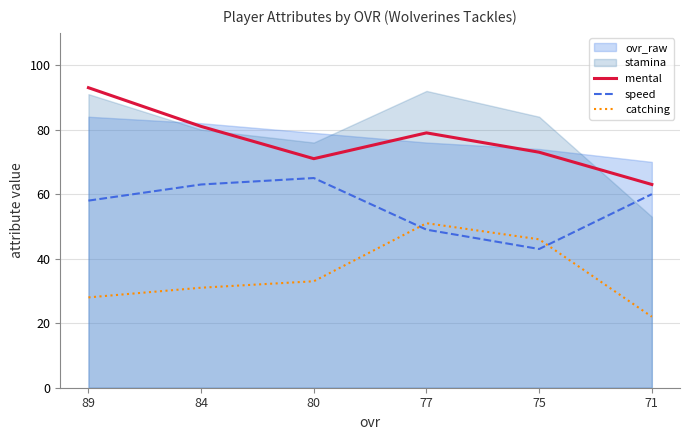

Is the value of mental at 75 greater than the value of catching at 77?

Yes